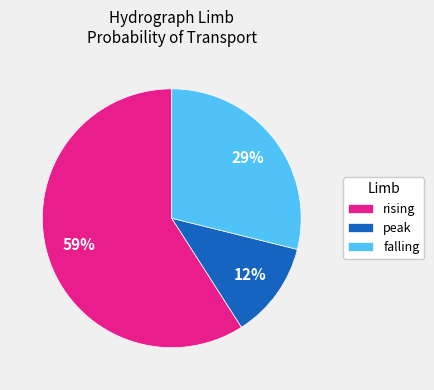

Do peak and rising together represent more than half of the pie?

Yes